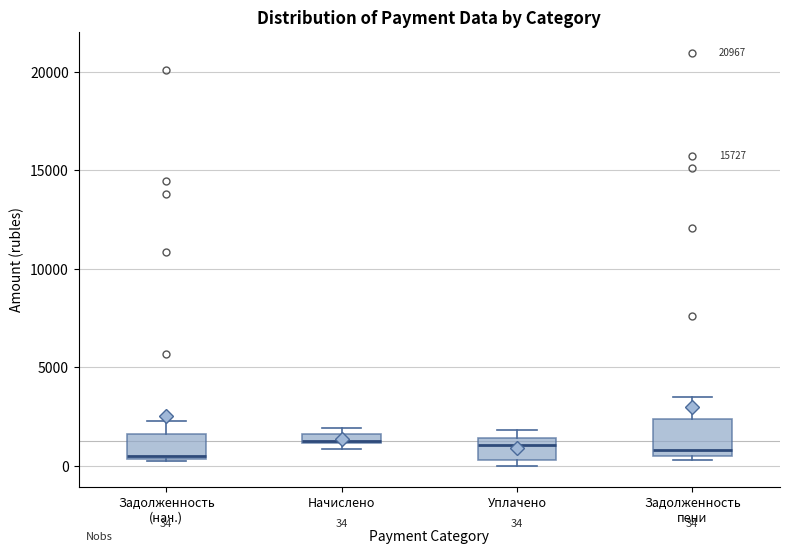

Comparing the boxes themselves (not the whiskers), which one is the tallest?

Задолженность пени